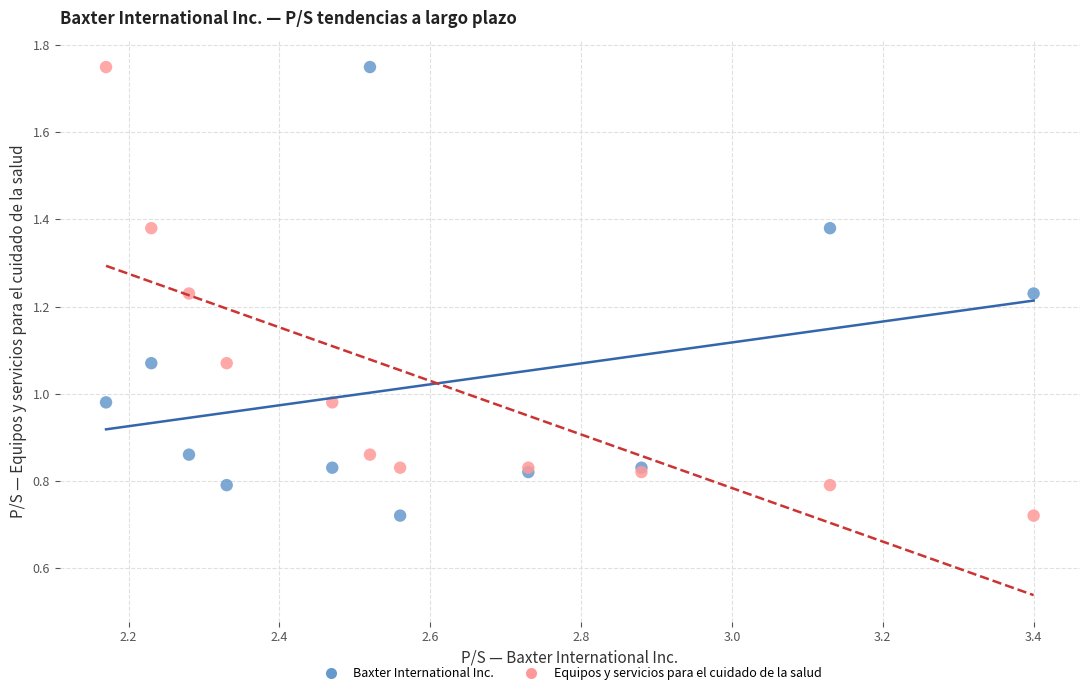

What are all the series names shown in the legend?

Baxter International Inc., Equipos y servicios para el cuidado de la salud